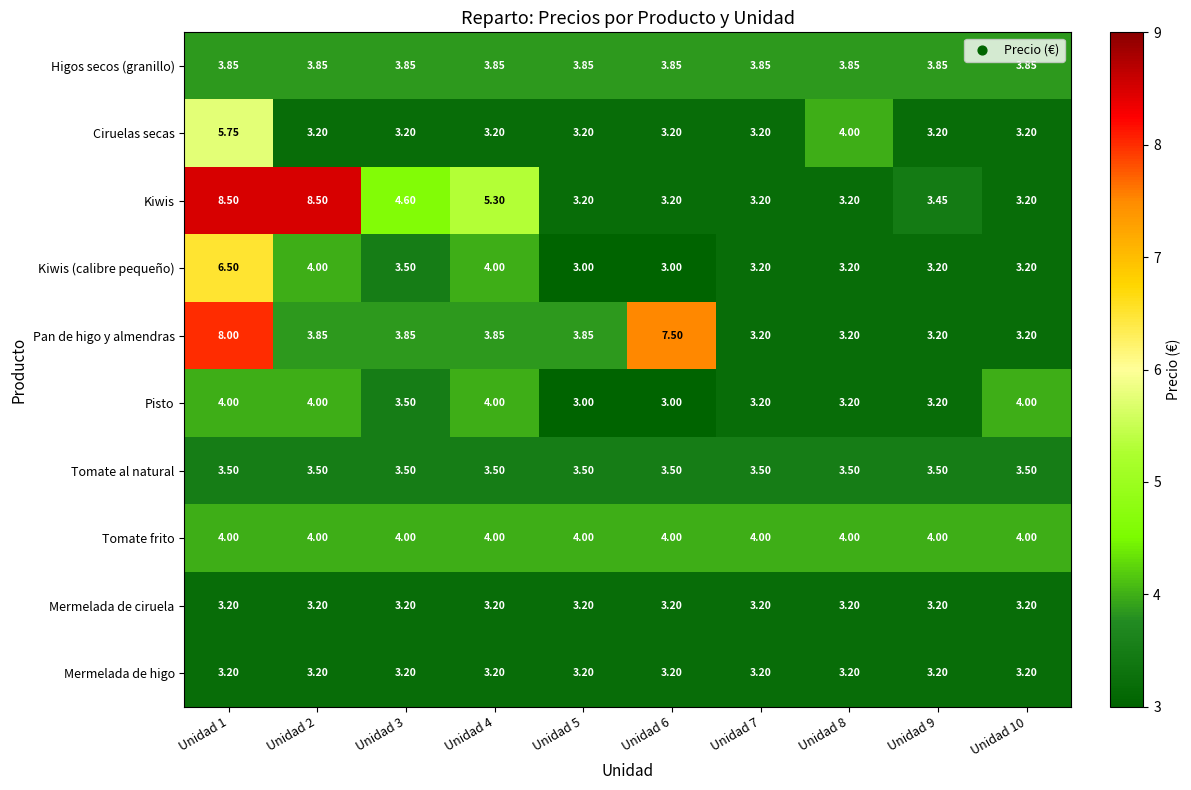

Which series has the largest total across all categories?

Kiwis